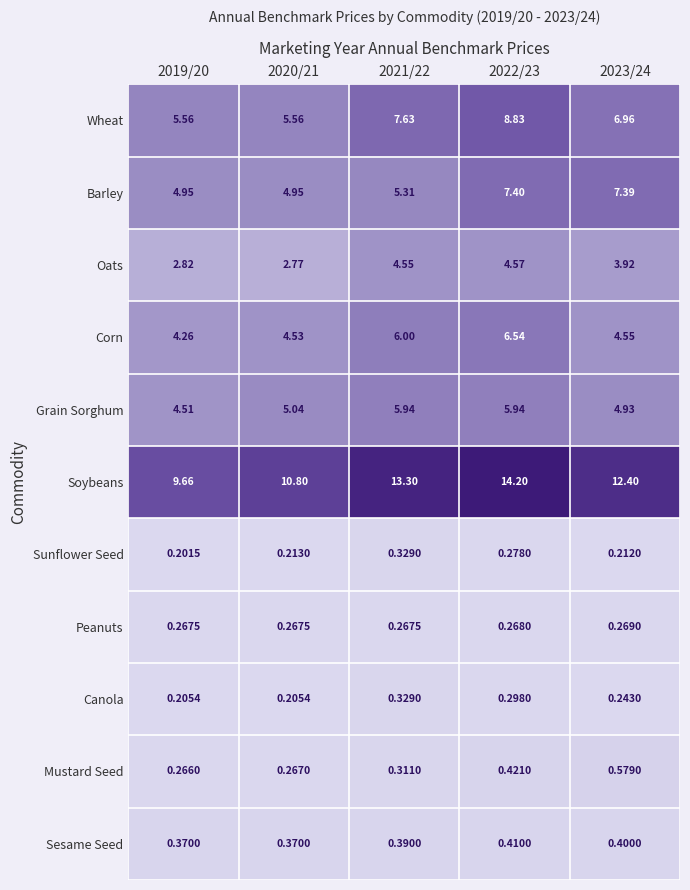

Between 2022/23 and 2023/24, which series saw the biggest shift?

Corn